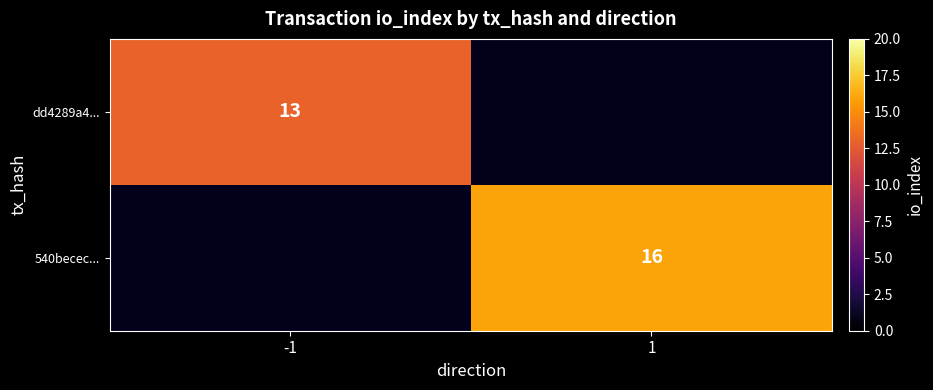

What is the greatest value displayed?

16.0